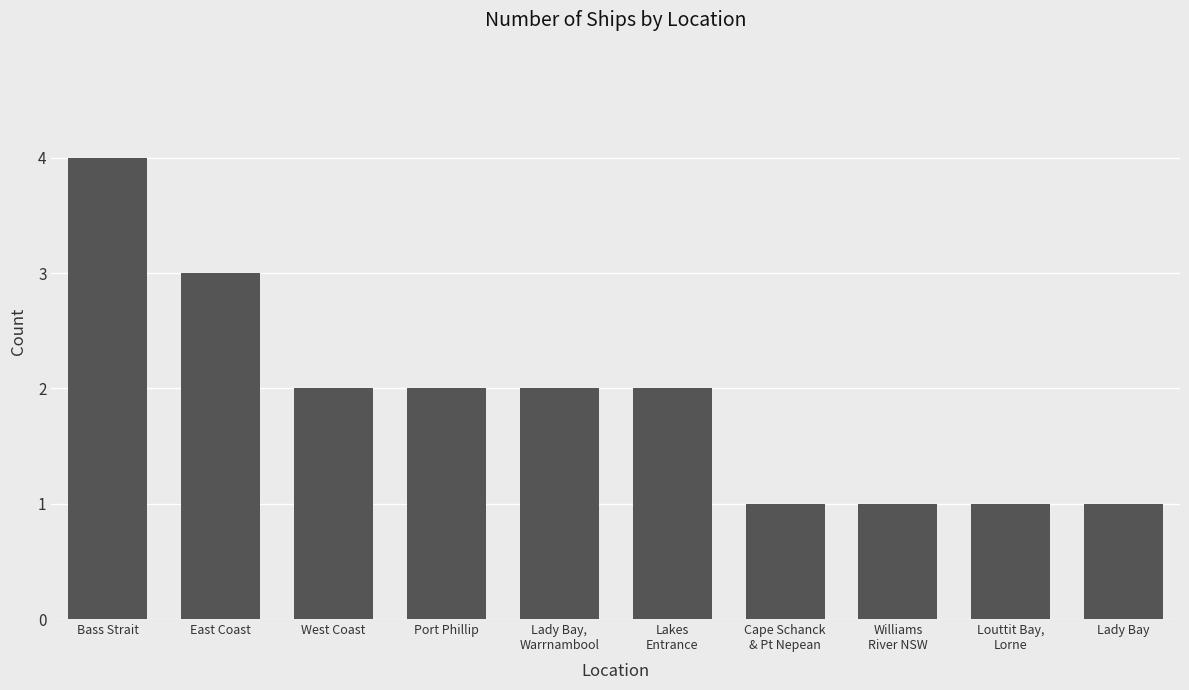

Which has a higher value, East Coast or Lady Bay?

East Coast